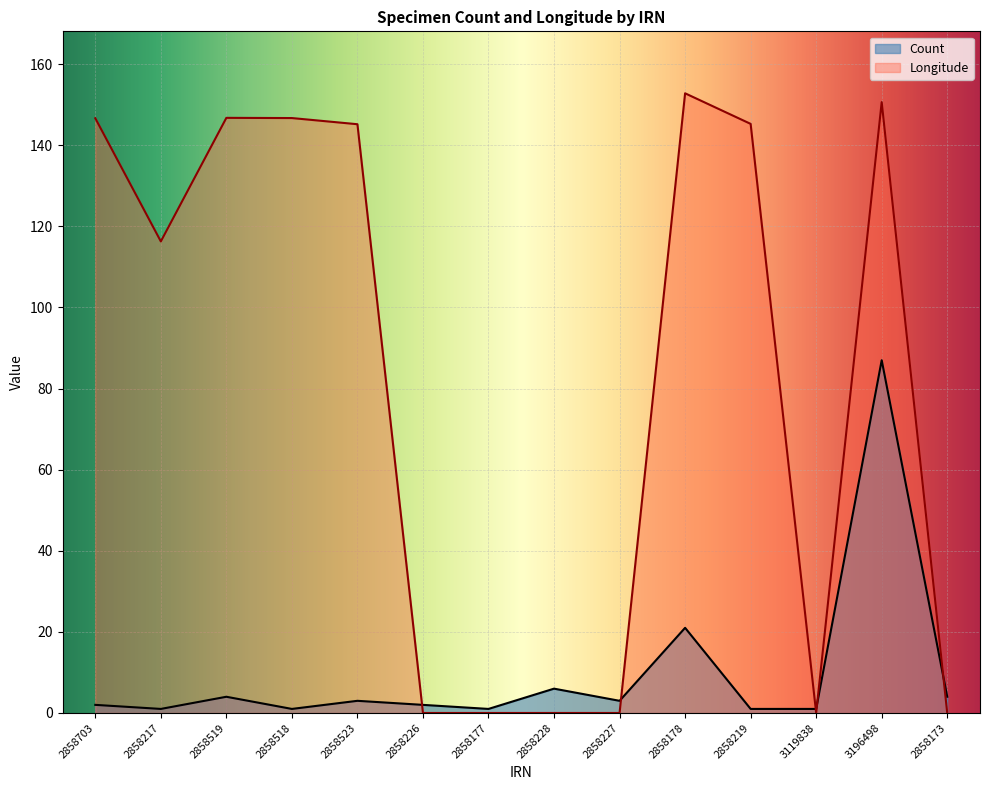

At how many categories does at least one series exceed 42?

8